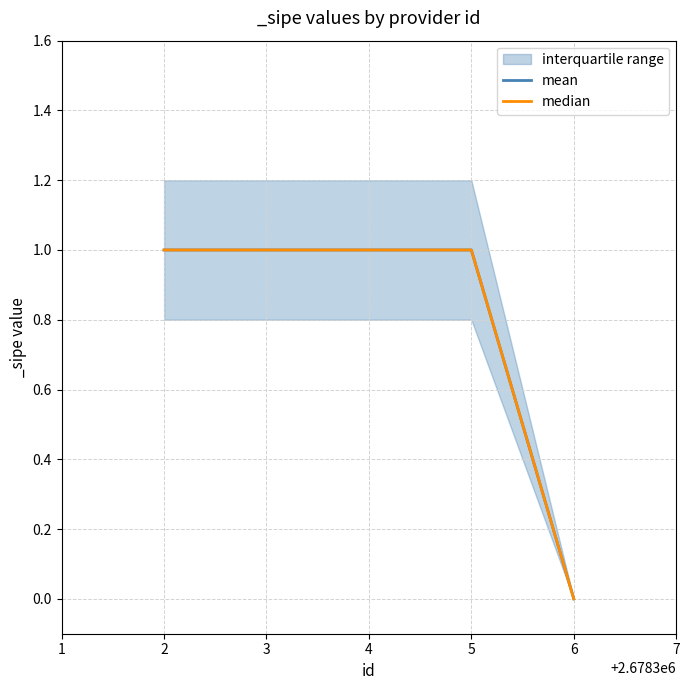

Is this an area chart (filled region under the line)?

No